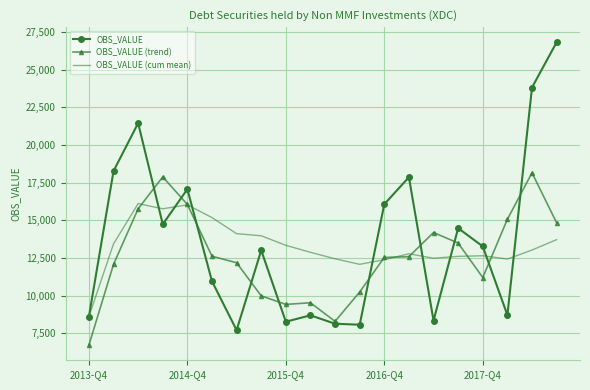

Which series has the largest range (max minus min)?

OBS_VALUE